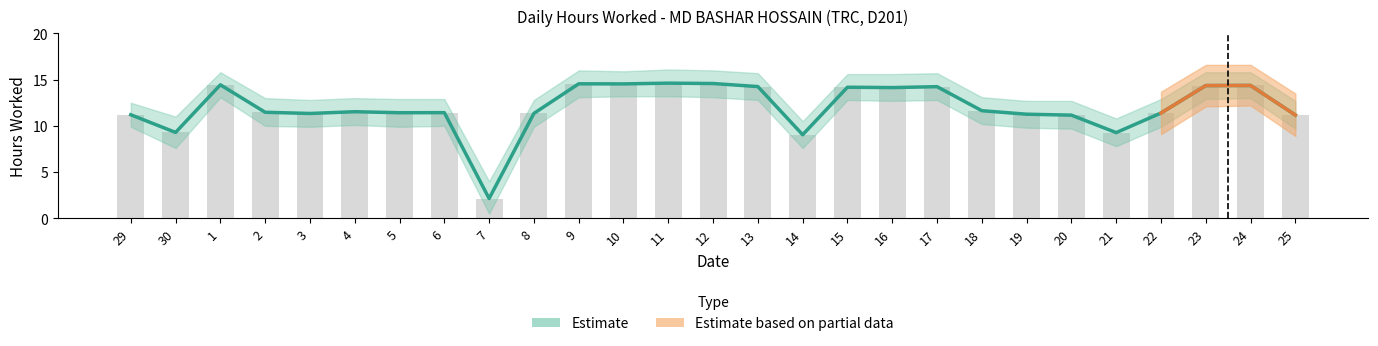

What is the average value?

12.0